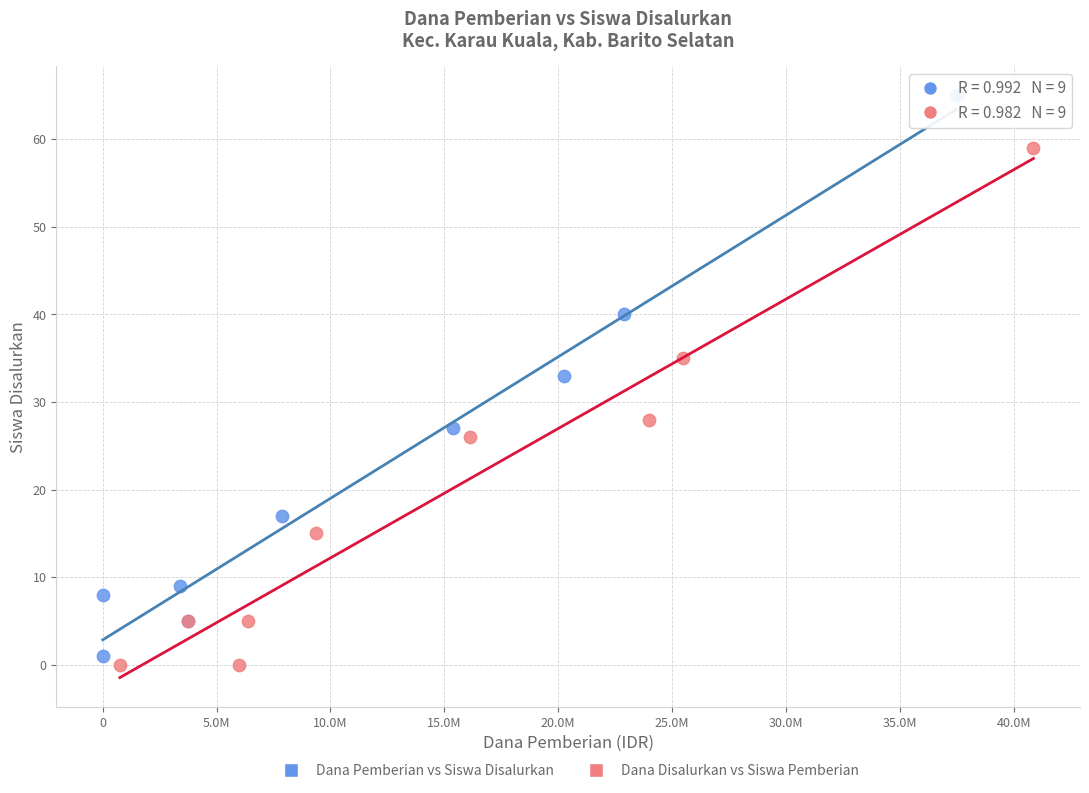

Which series has the largest Y range (max minus min)?

Dana Pemberian vs Siswa Disalurkan